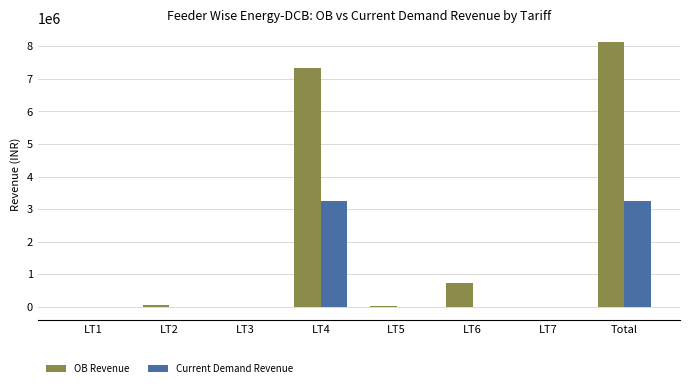

Which series changed the most between LT5 and Total?

OB Revenue